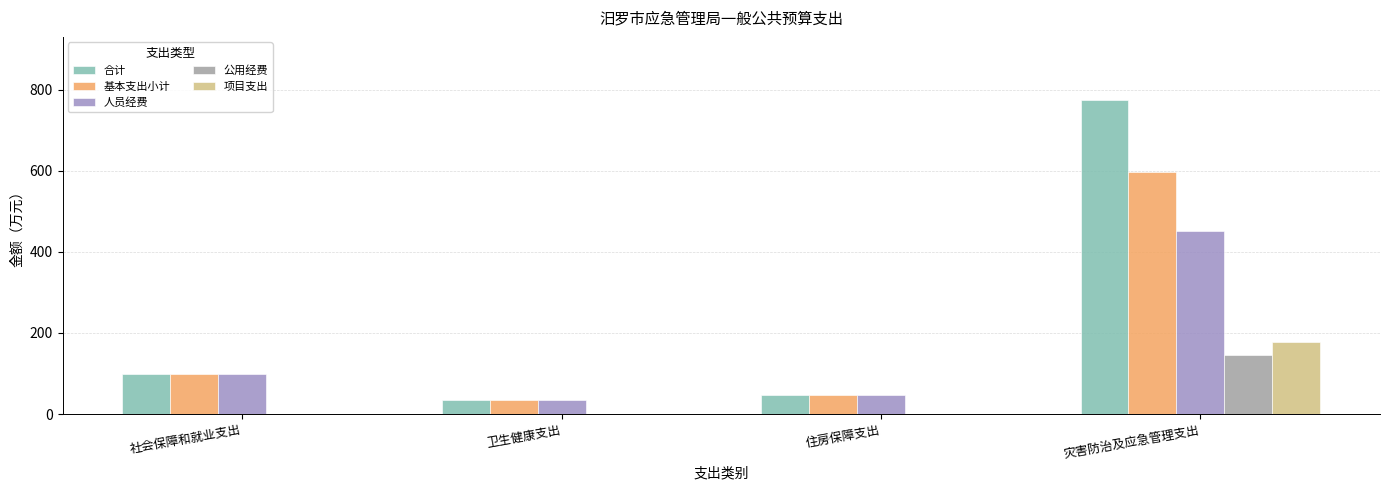

What are all the series names shown in the legend?

合计, 基本支出小计, 人员经费, 公用经费, 项目支出